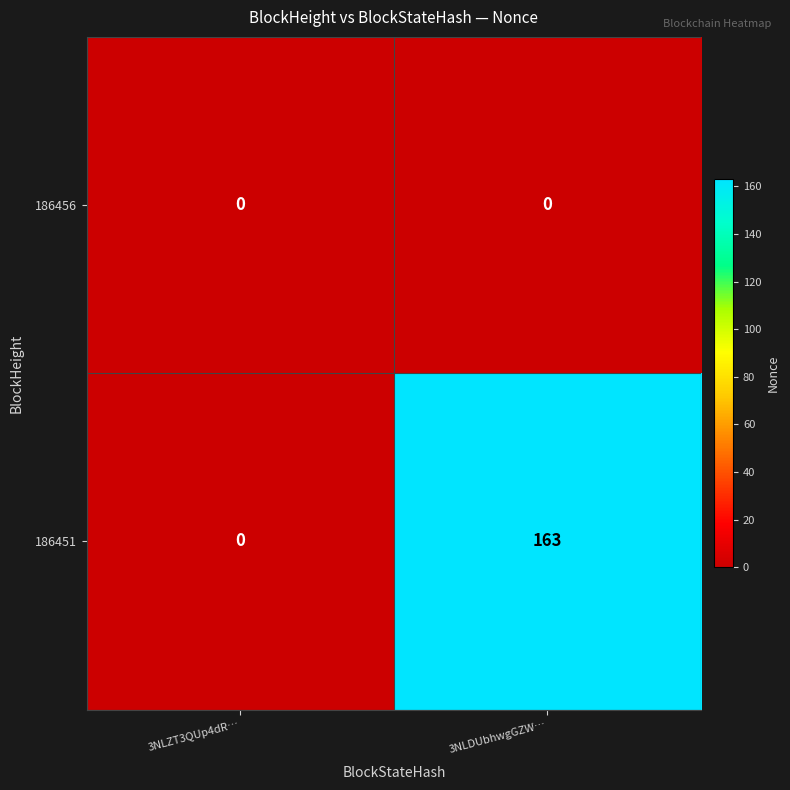

What is the total value across all series at 3NLDUbhwgGZW…?

163